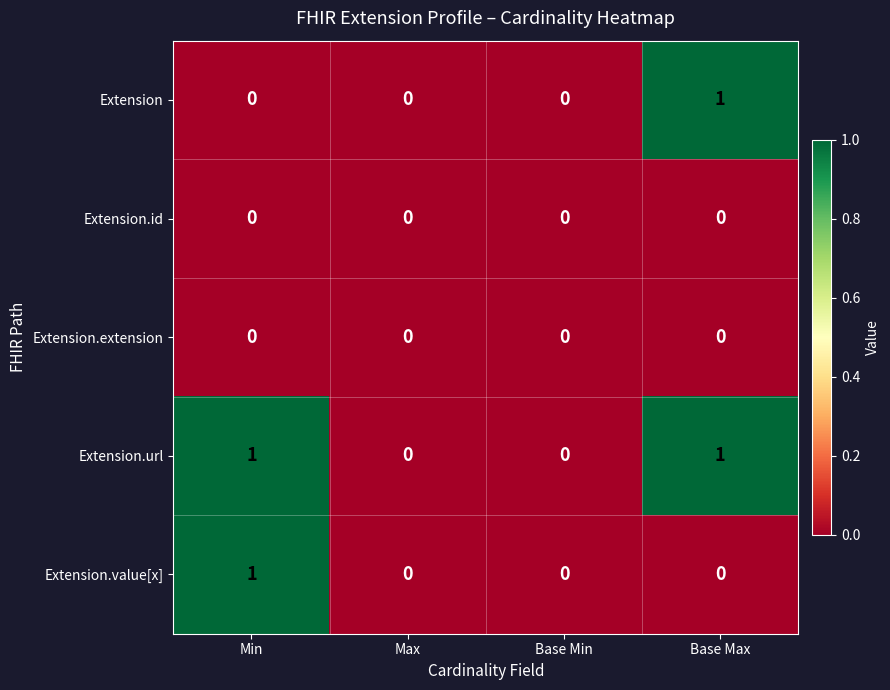

Reading left to right, what are all the values shown in this chart?

Extension: Min=0	Max=0	Base Min=0	Base Max=1
Extension.id: Min=0	Max=0	Base Min=0	Base Max=0
Extension.extension: Min=0	Max=0	Base Min=0	Base Max=0
Extension.url: Min=1	Max=0	Base Min=0	Base Max=1
Extension.value[x]: Min=1	Max=0	Base Min=0	Base Max=0